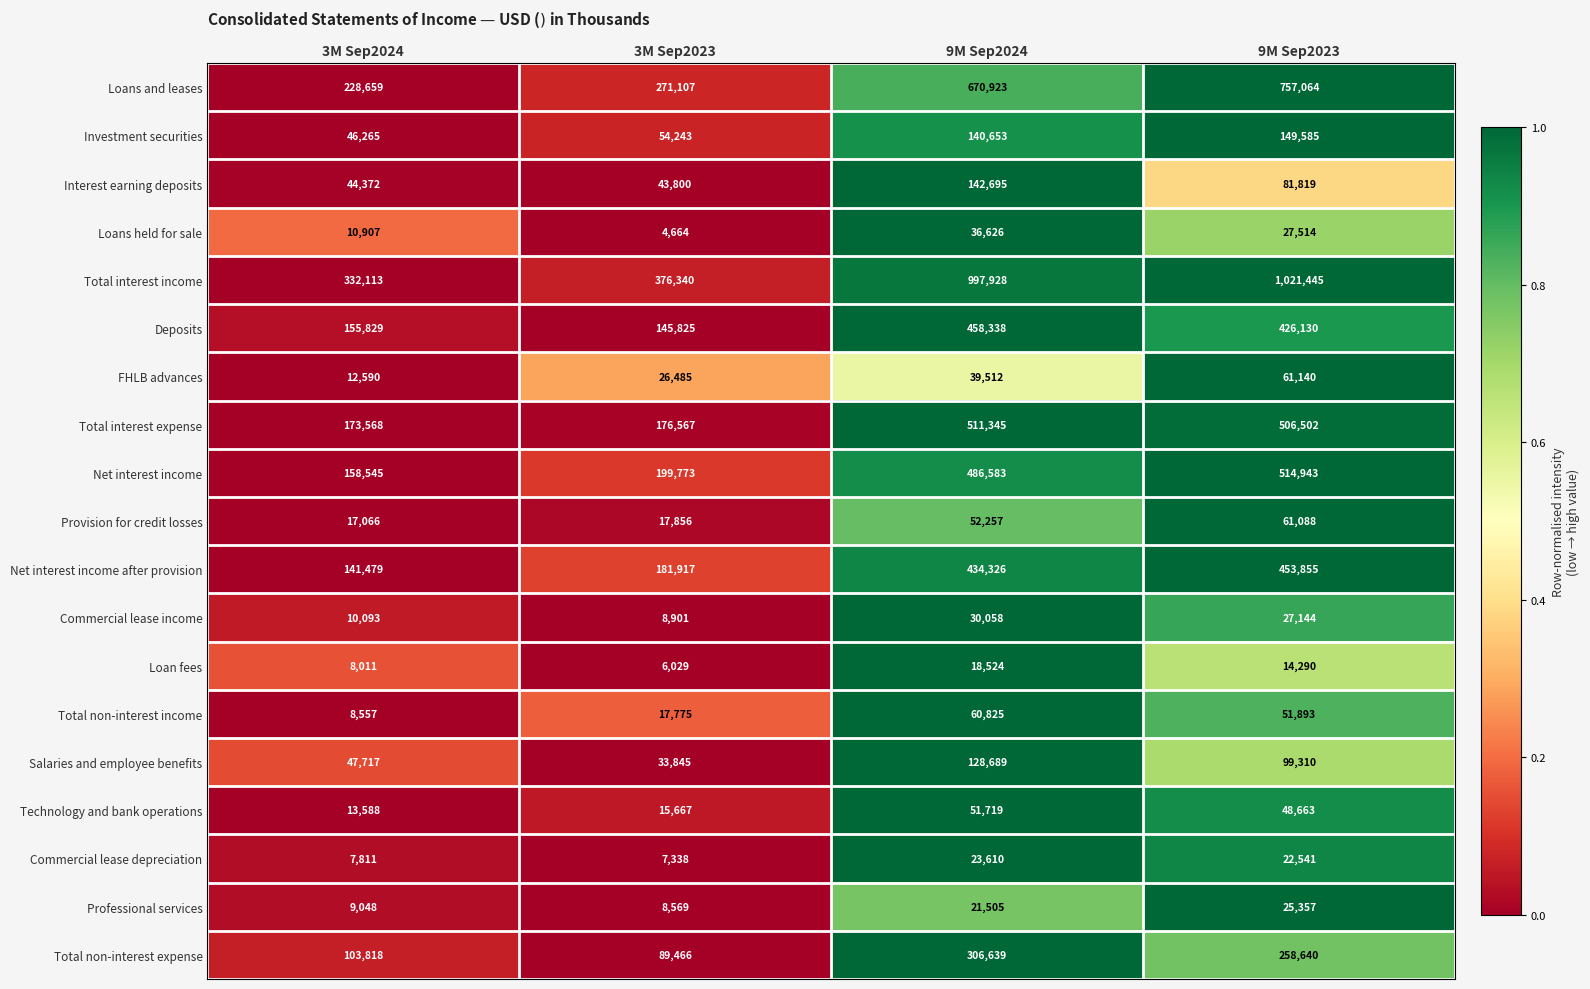

How many series are shown in this chart?

19